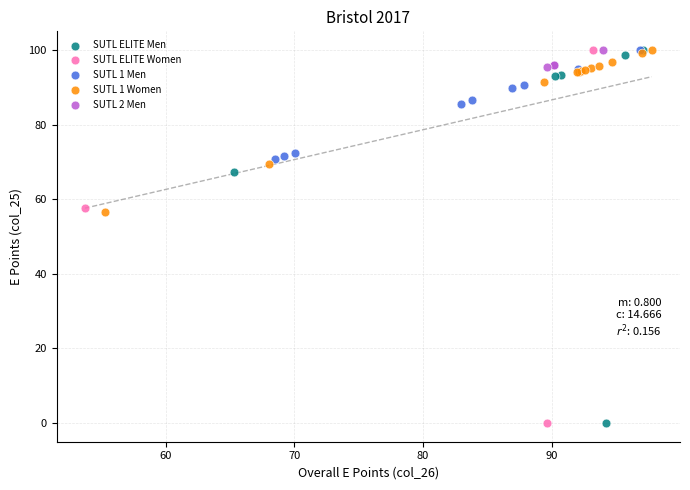

What are all the series names shown in the legend?

SUTL ELITE Men, SUTL ELITE Women, SUTL 1 Men, SUTL 1 Women, SUTL 2 Men